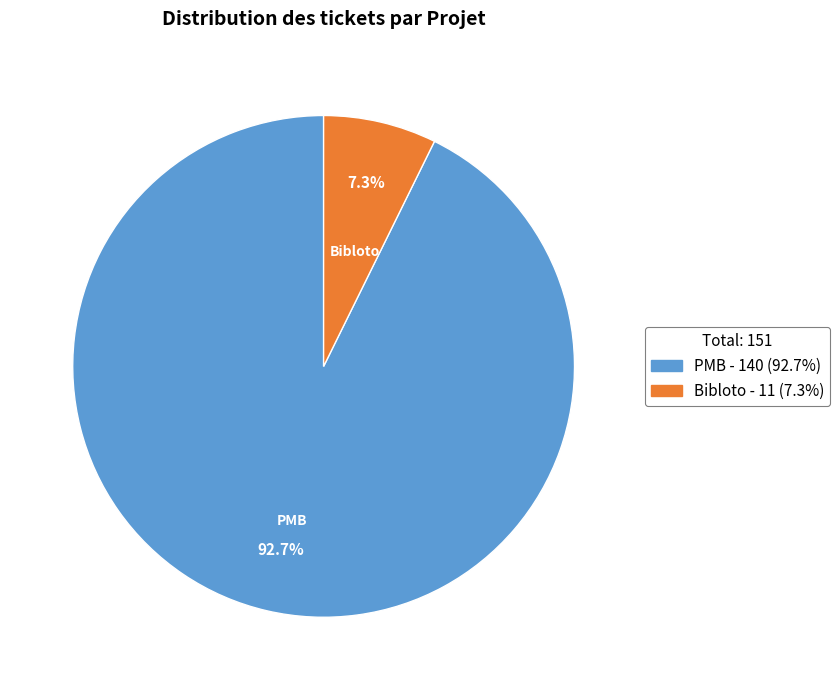

Which has a higher value, PMB or Bibloto?

PMB